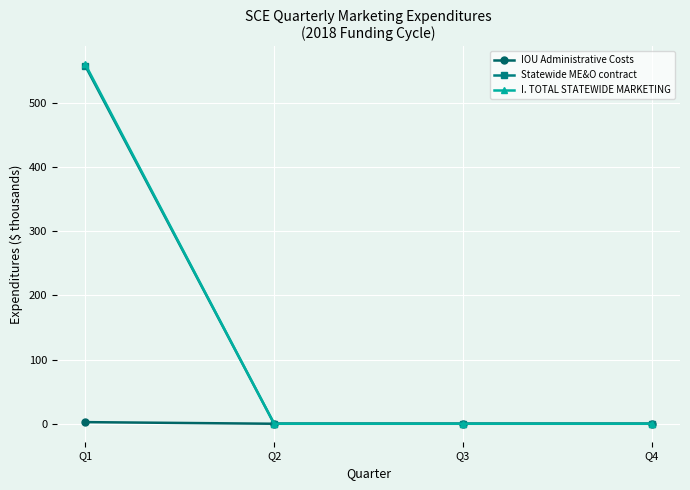

The value of I. TOTAL STATEWIDE MARKETING at Q4 is 0.0. True or false?

True